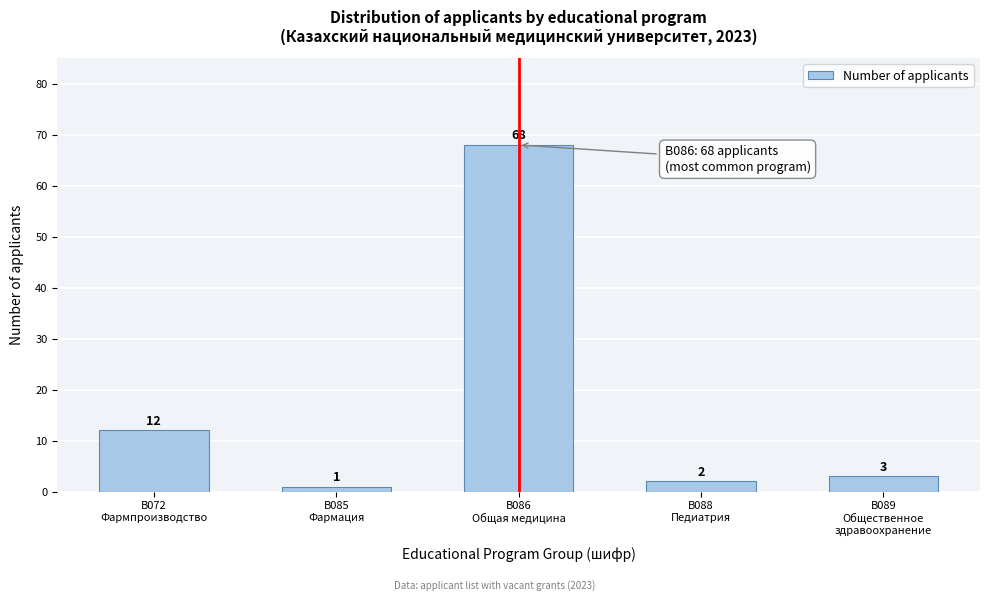

Reading left to right, what are all the values shown in this chart?

12	1	68	2	3